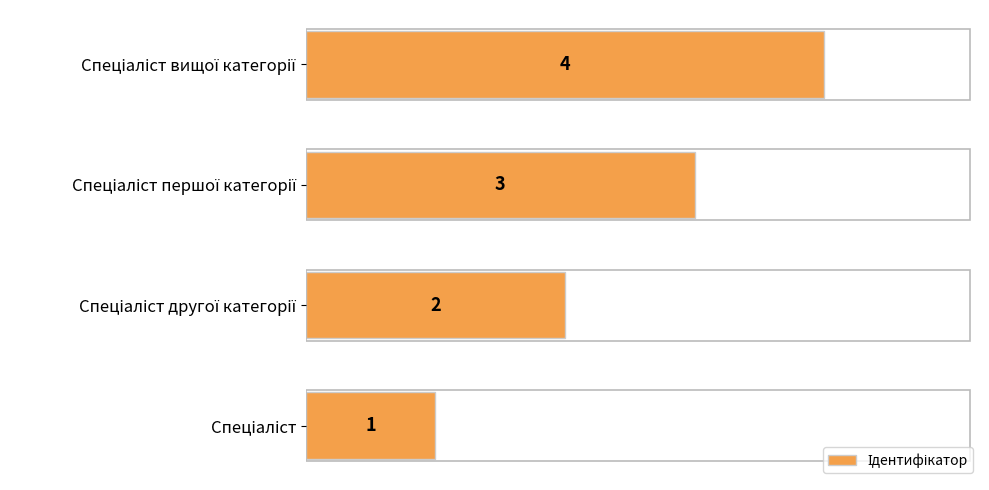

What is the sum of all values?

10